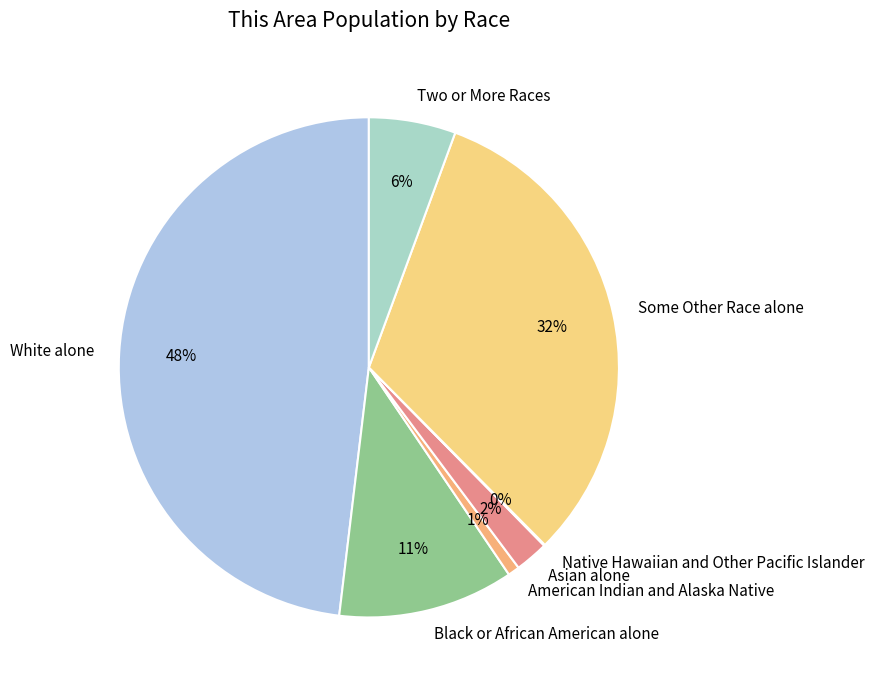

True or false: Two or More Races accounts for 6% of the total.

True